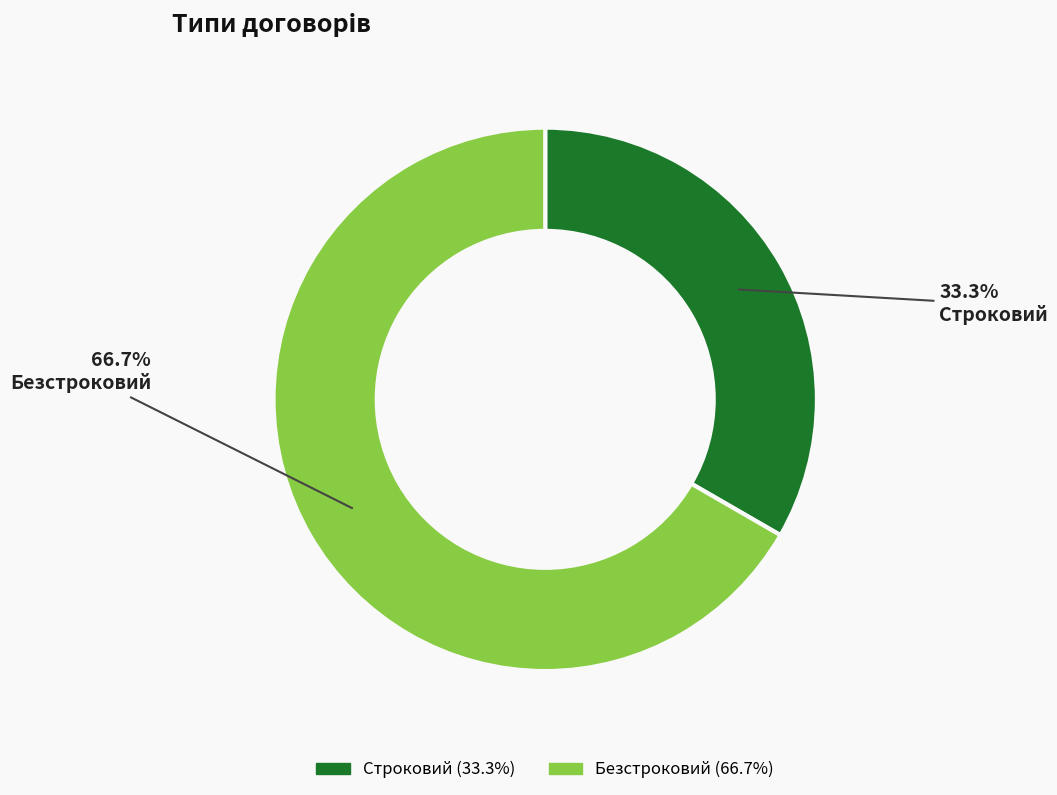

To the nearest percent, what is the combined percentage of Безстроковий and Строковий?

100%